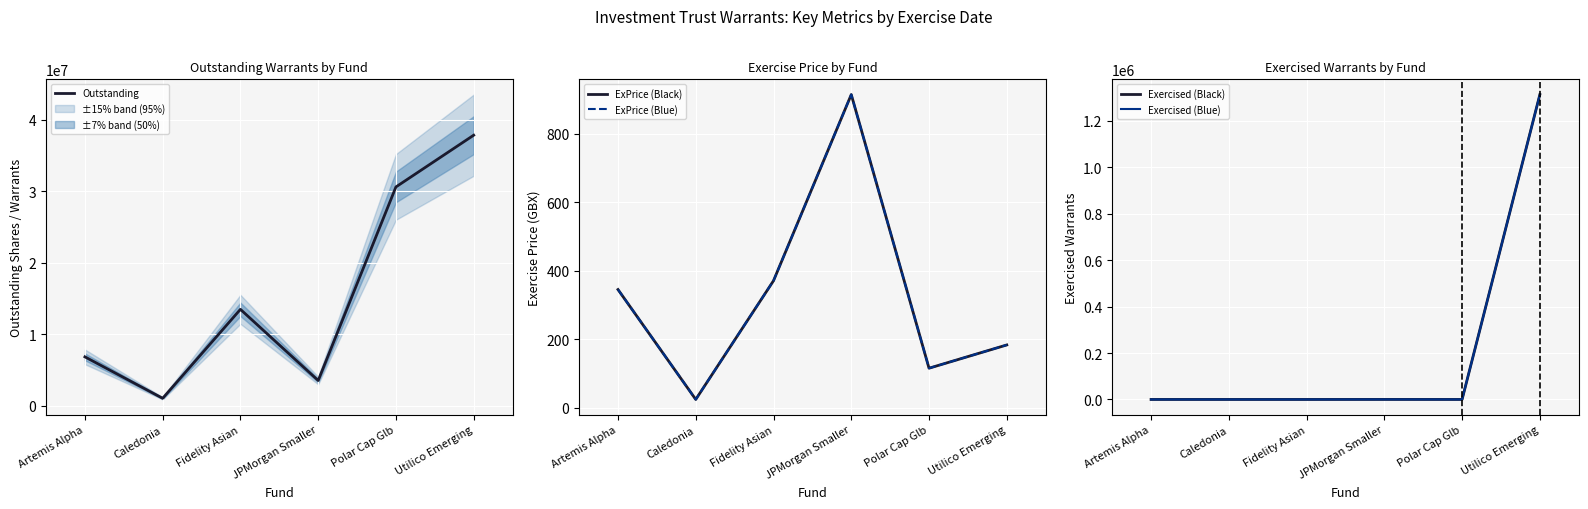

At which category does Exercised (Black) reach its first local peak?

JPMorgan Smaller